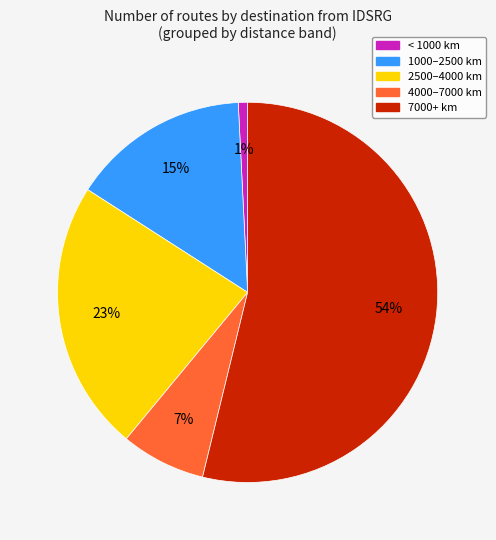

Count the number of slices in the pie.

5